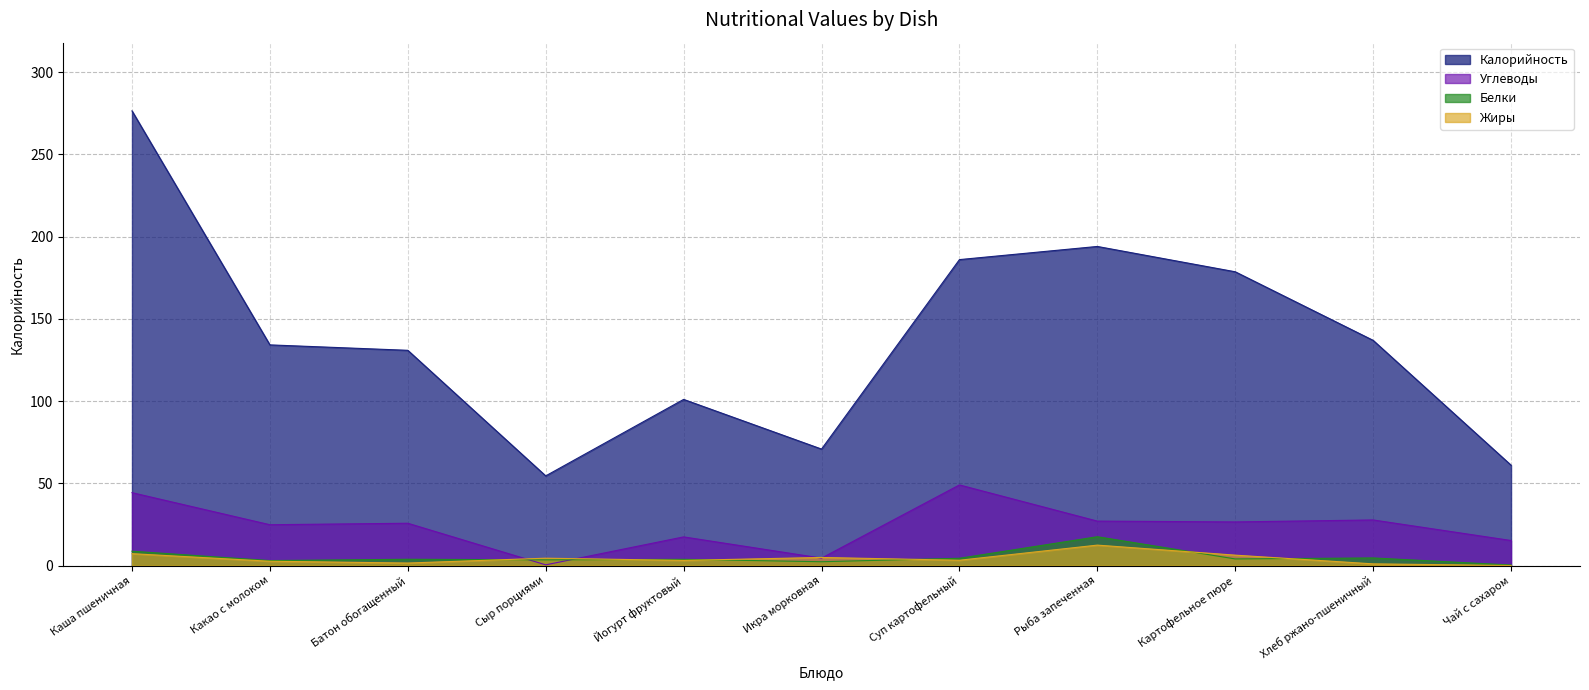

Reading left to right, list all the values displayed in this chart.

Калорийность: 276.4	134.2	130.8	54.5	101.0	70.8	186.0	194.0	178.6	136.9	61.0
Белки: 8.7	3.0	3.8	3.5	3.8	2.3	4.4	17.5	4.0	4.6	0.3
Жиры: 7.2	2.6	1.5	4.5	3.1	4.9	3.2	12.4	6.3	1.0	0.0
Углеводы: 44.3	24.8	25.7	0.4	17.4	4.5	49.0	27.0	26.5	27.7	15.2